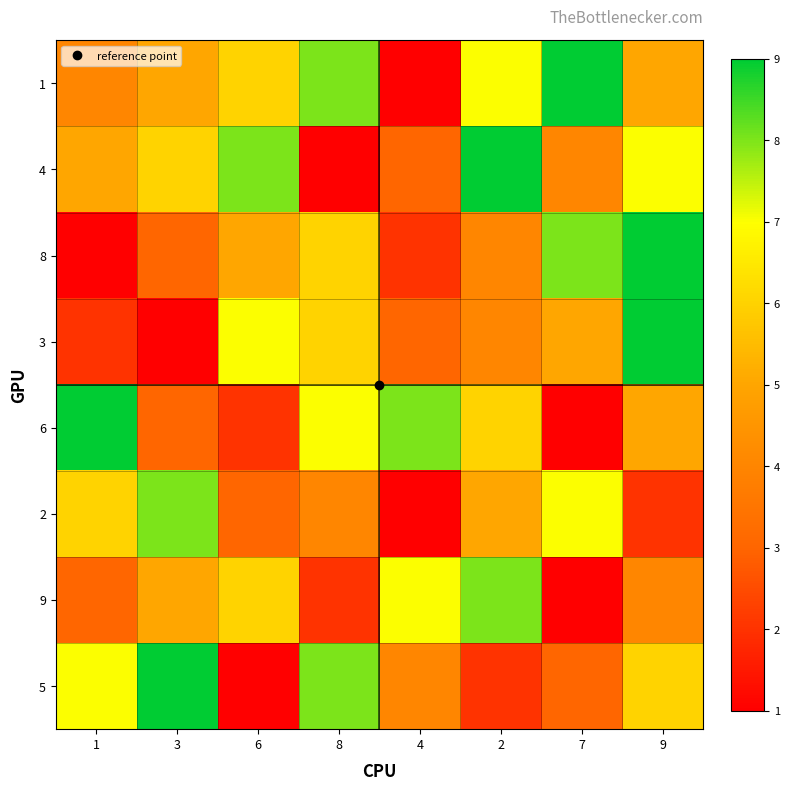

Which series has the widest spread of values?

1